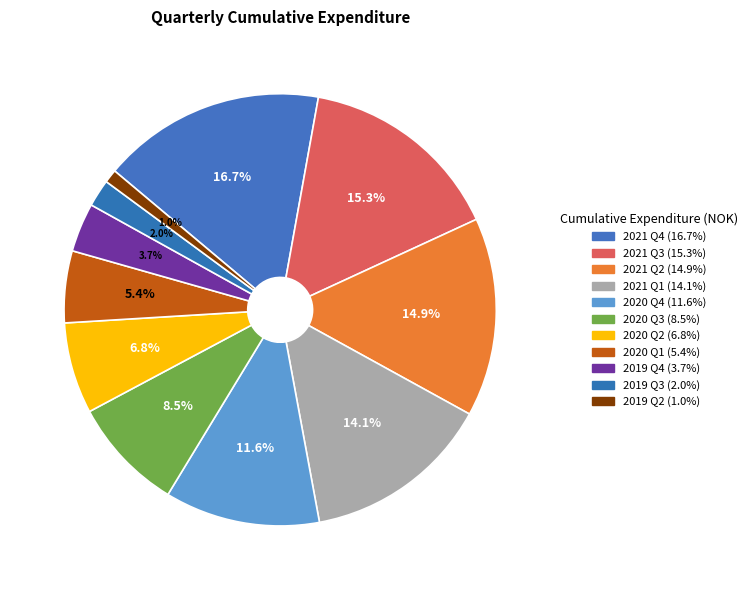

Does 2020 Q4 represent more than half of the total?

No